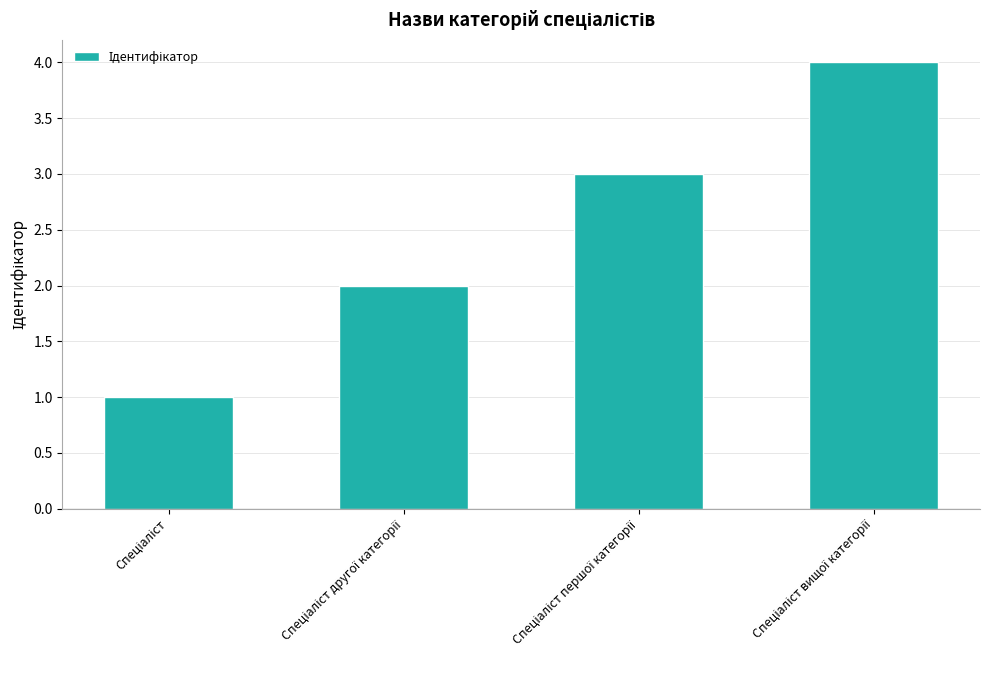

What is the maximum value shown in the chart?

4